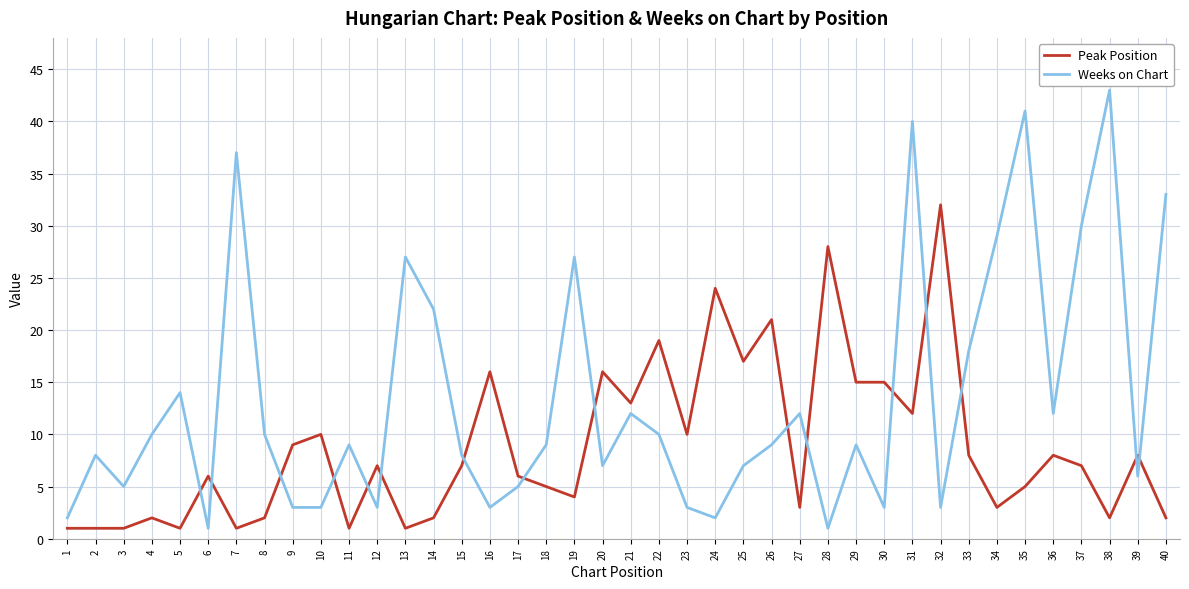

What are all the series names shown in the legend?

Peak Position, Weeks on Chart